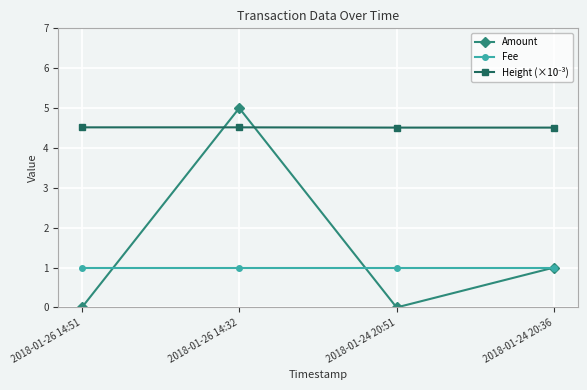

Which series changed the most between 2018-01-26 14:32 and 2018-01-24 20:36?

Amount